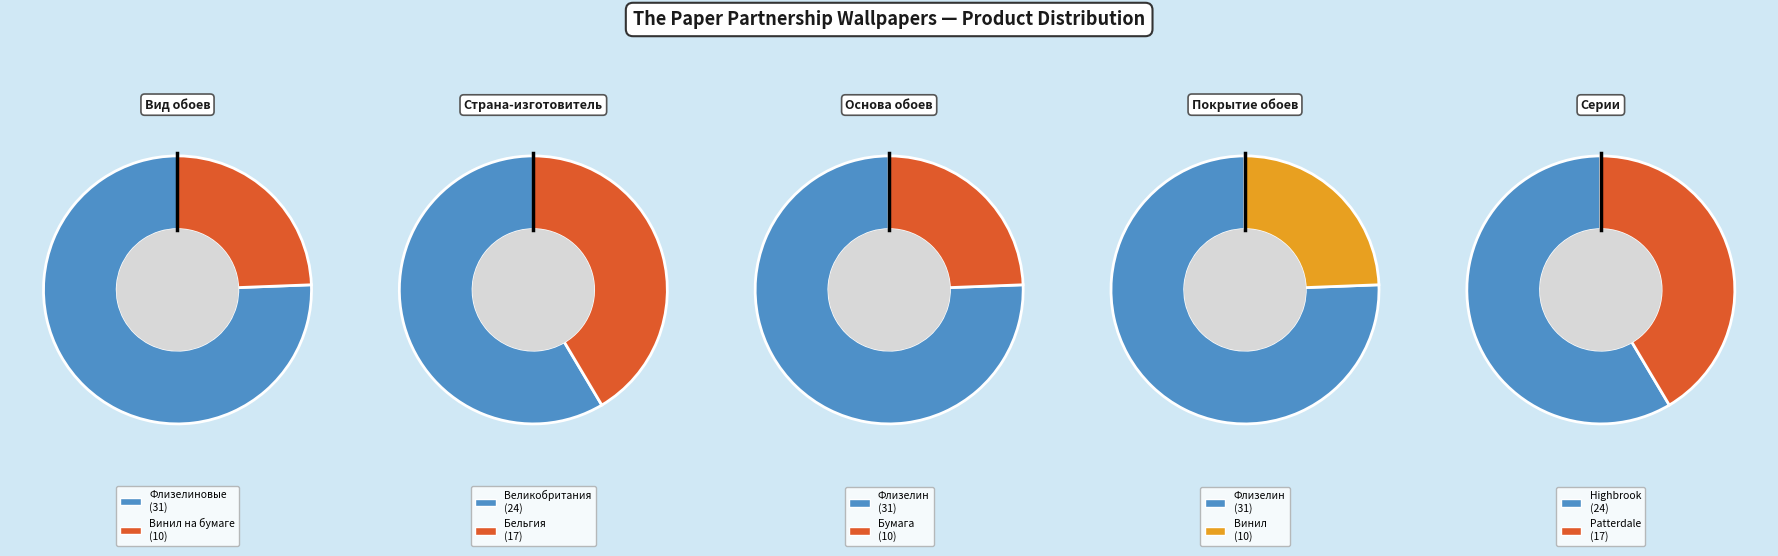

Which slice is the largest?

Флизелиновые